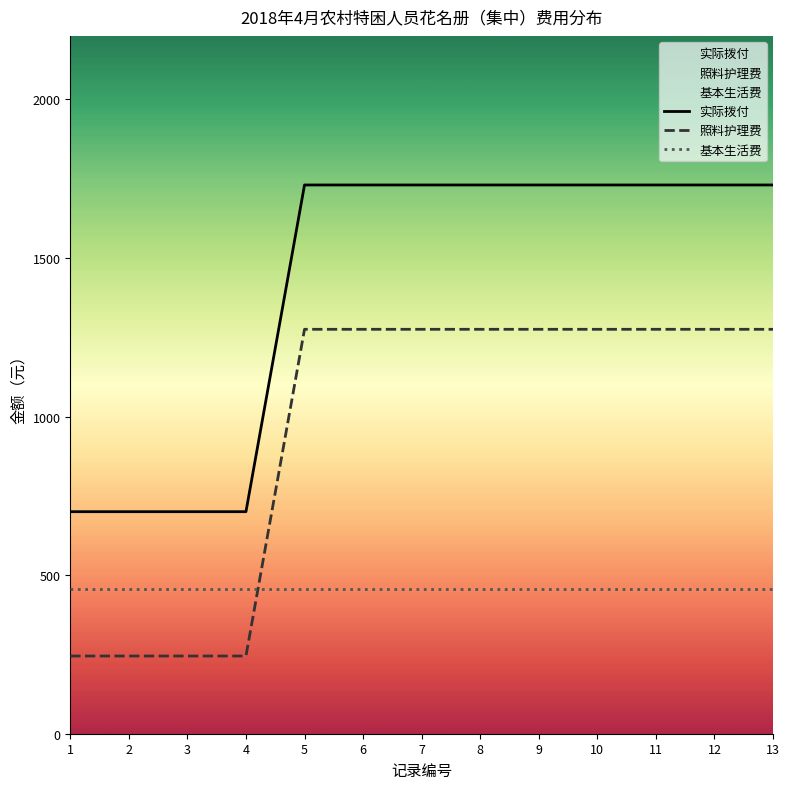

List the labels in order of 基本生活费 value, smallest first.

1, 2, 3, 4, 5, 6, 7, 8, 9, 10, 11, 12, 13